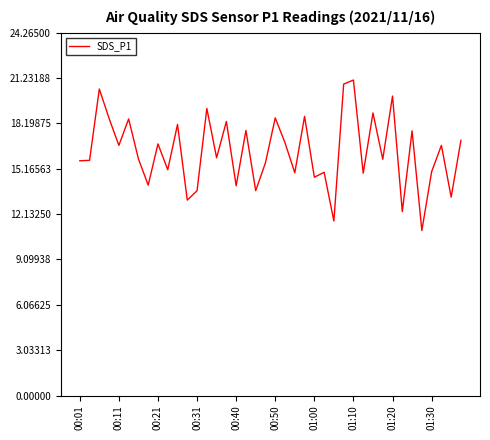

What is the smallest value displayed?

11.0